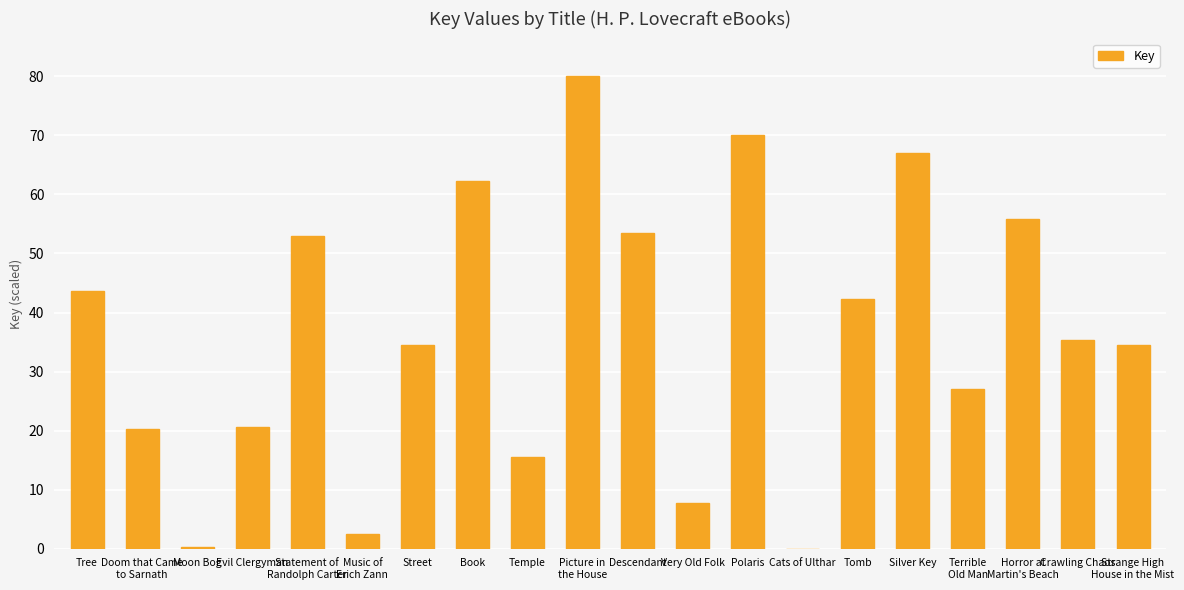

What is the greatest value displayed?

80.0